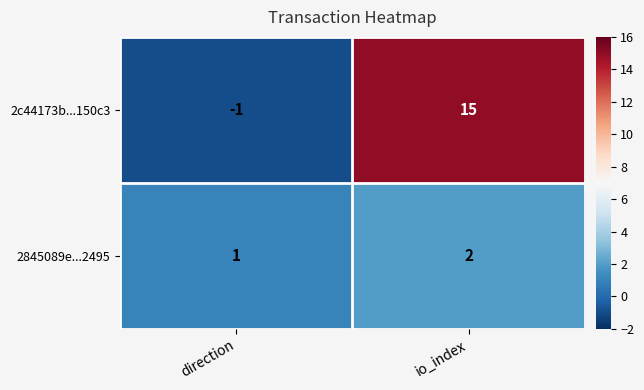

What is the sum of all 2845089e...2495 values?

3